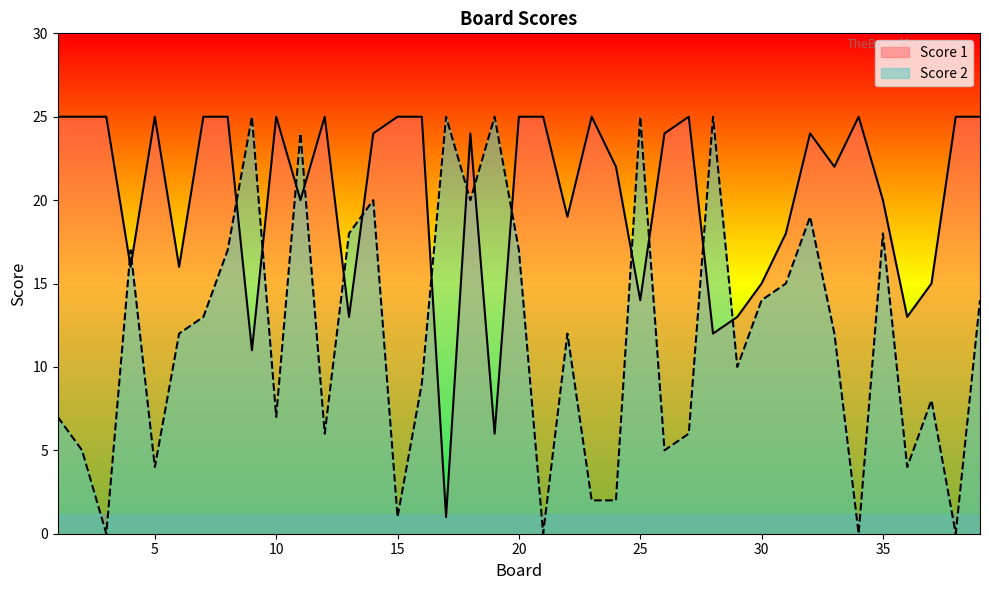

True or false: Score 1 has more than 1 interior local peaks.

True